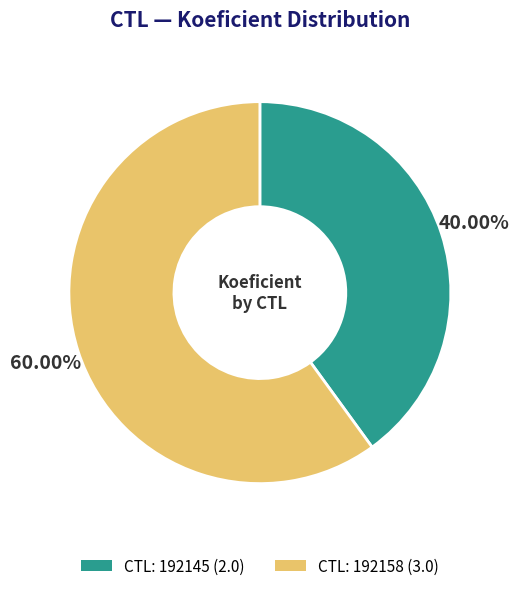

Is there any slice that represents more than half of the pie?

Yes